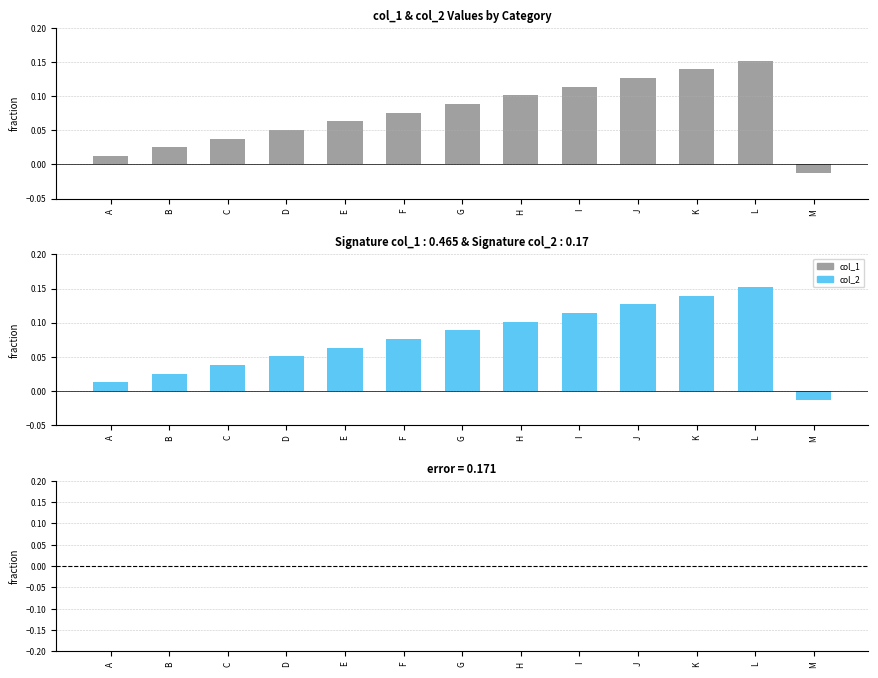

What is the sum of the col_1 values at F and I?

0.2